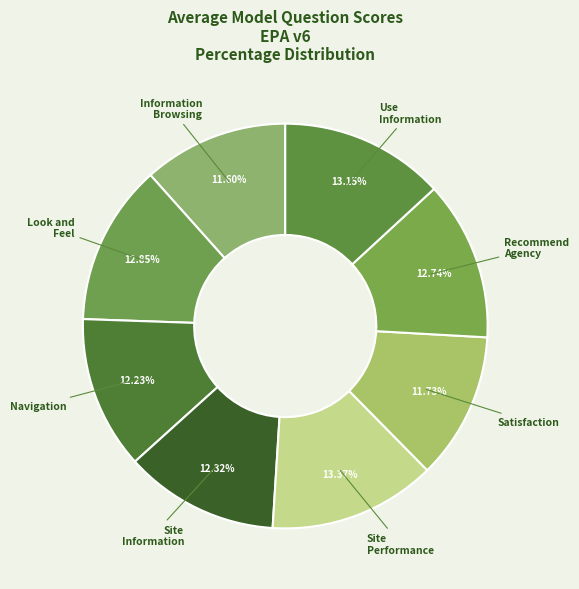

How many slices are in this pie chart?

8